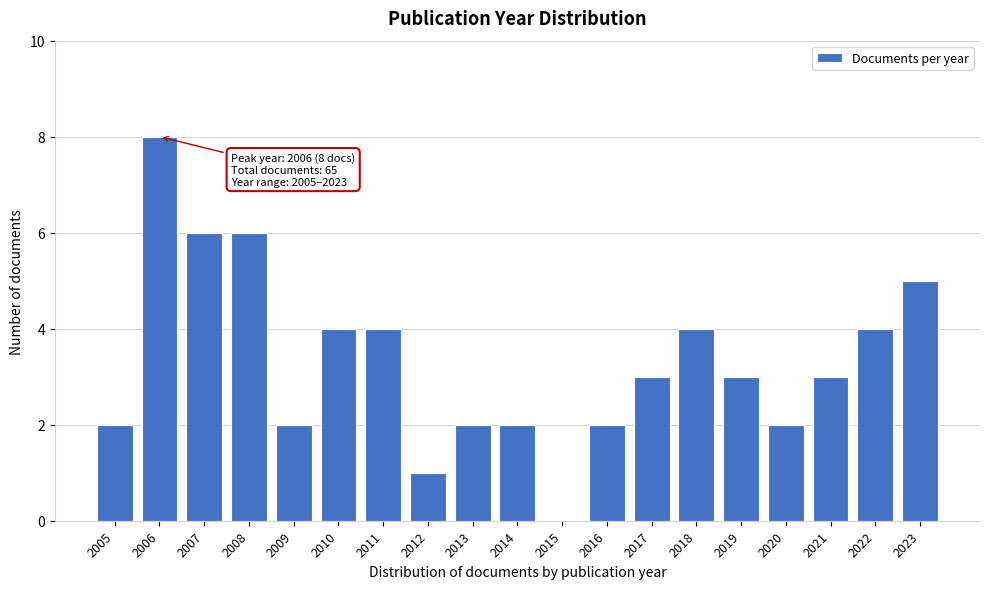

Reading right to left, list all the values displayed in this chart.

2023=5	2022=4	2021=3	2020=2	2019=3	2018=4	2017=3	2016=2	2015=0	2014=2	2013=2	2012=1	2011=4	2010=4	2009=2	2008=6	2007=6	2006=8	2005=2